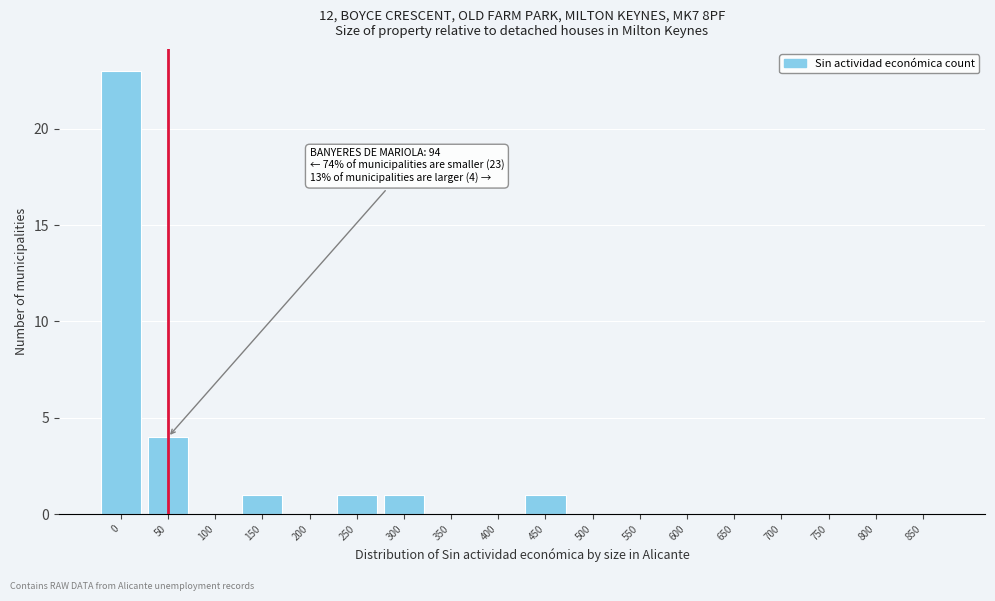

Reading left to right, list all the values displayed in this chart.

0=23	50=4	100=0	150=1	200=0	250=1	300=1	350=0	400=0	450=1	500=0	550=0	600=0	650=0	700=0	750=0	800=0	850=0